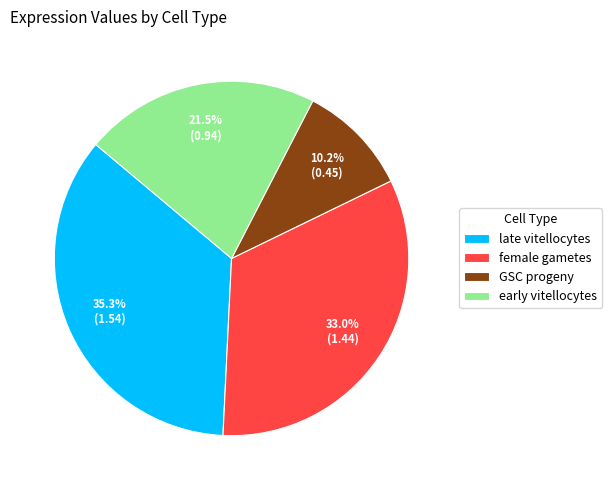

To the nearest percent, what is the difference between the female gametes and late vitellocytes slice percentages?

2%